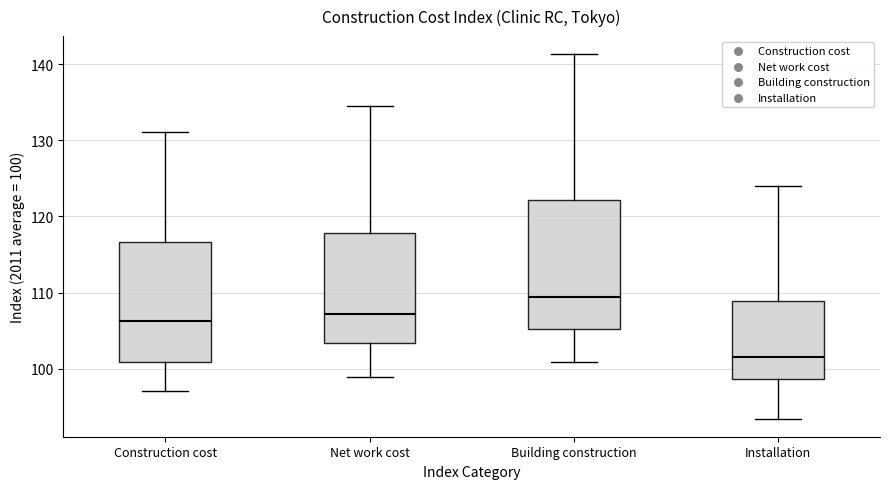

Which box's median line is the highest?

Building construction